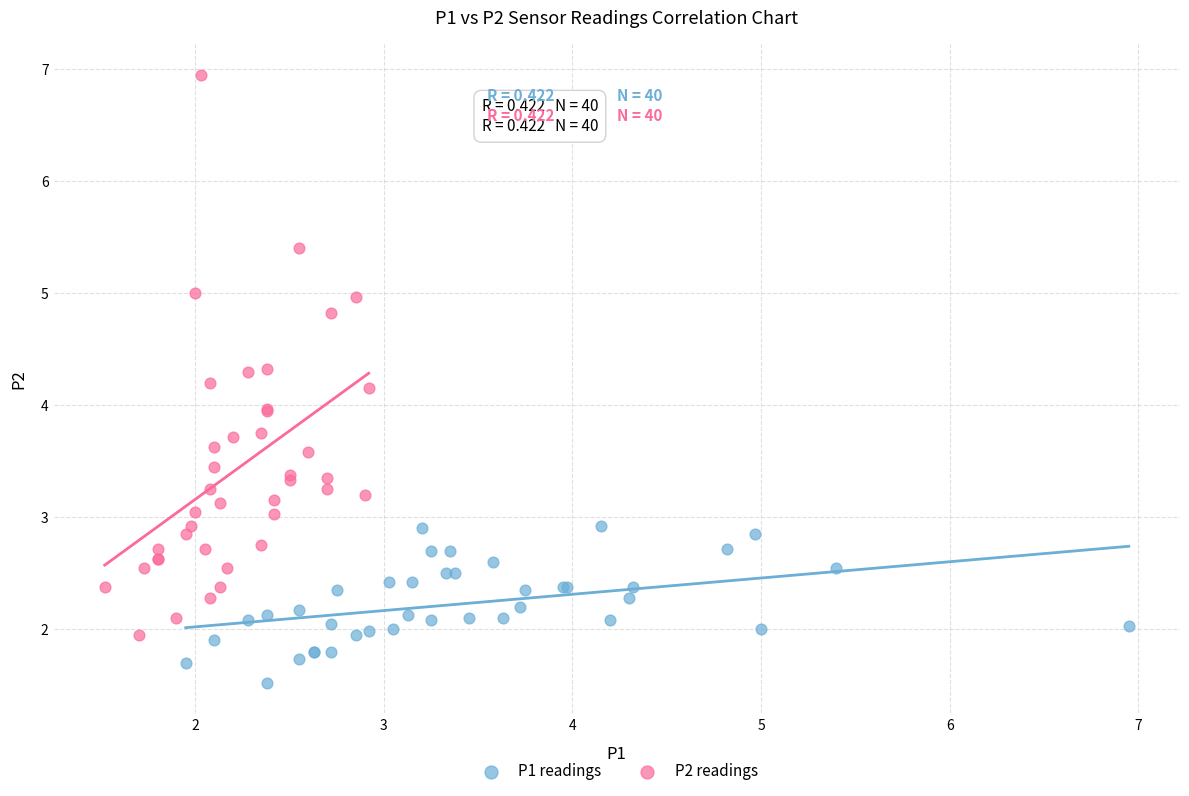

Which series contains the lowest Y value?

P1 readings